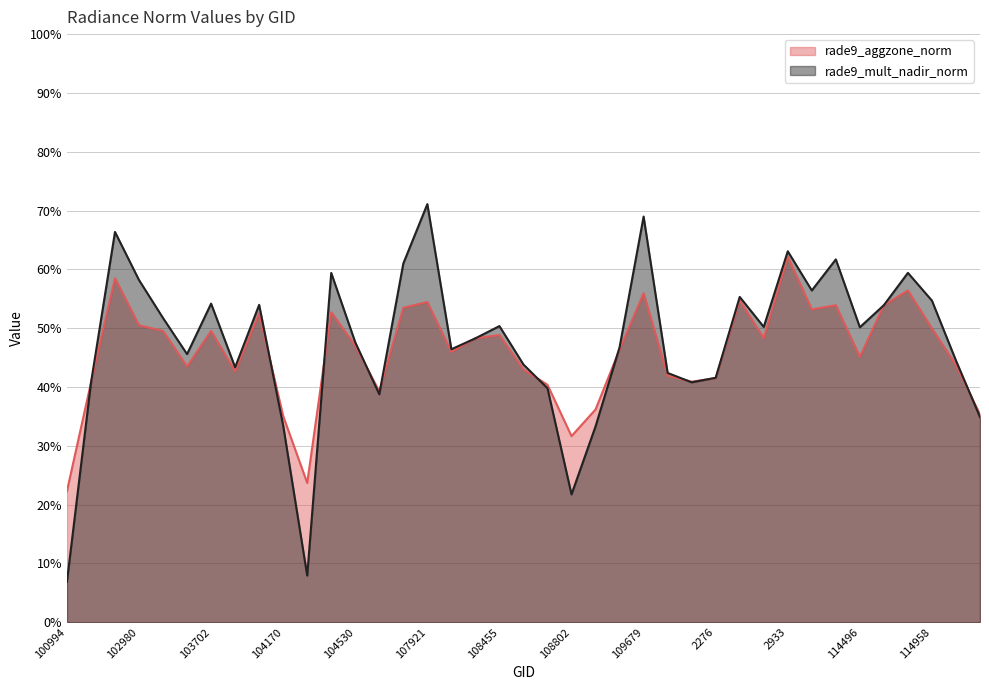

How many lines are shown in the chart?

2